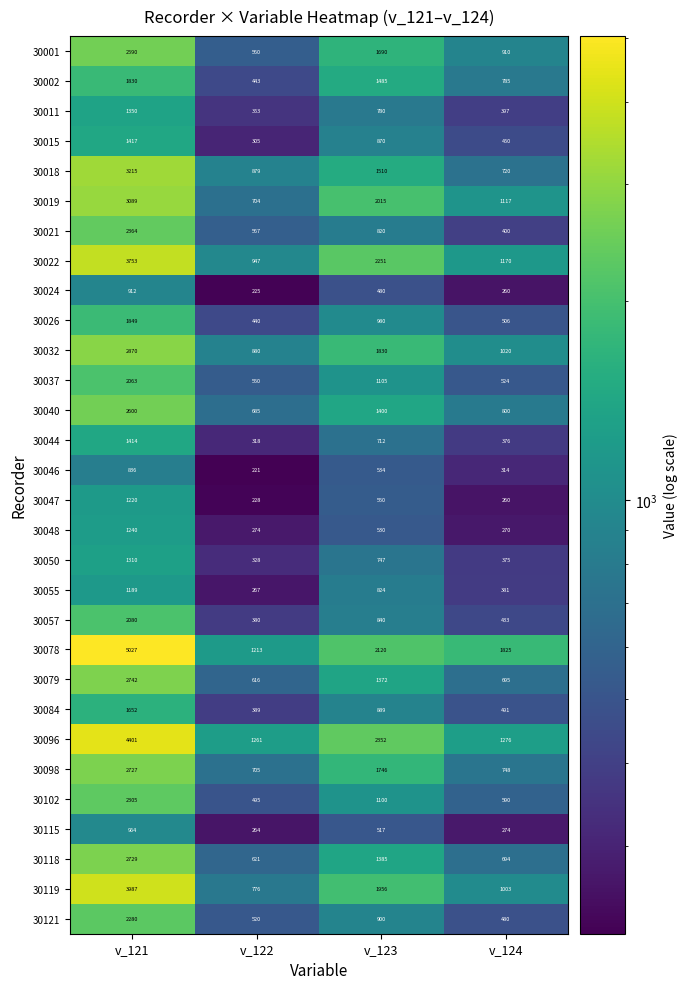

At which label does 30002 first exceed 1485?

v_121